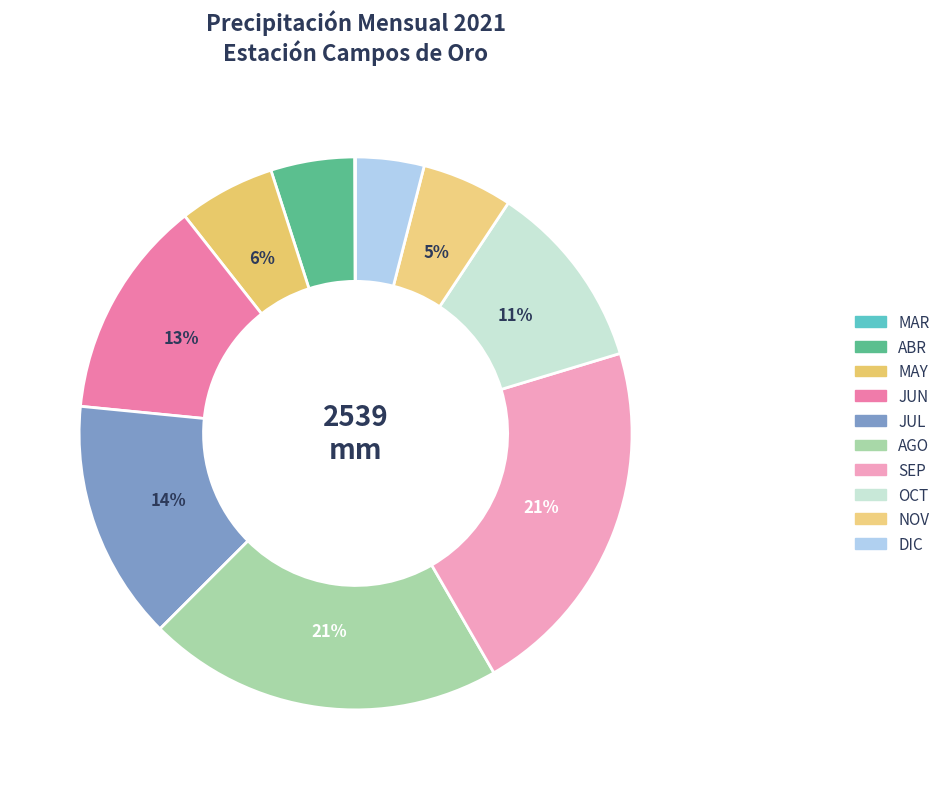

Is there any slice that represents more than half of the pie?

No